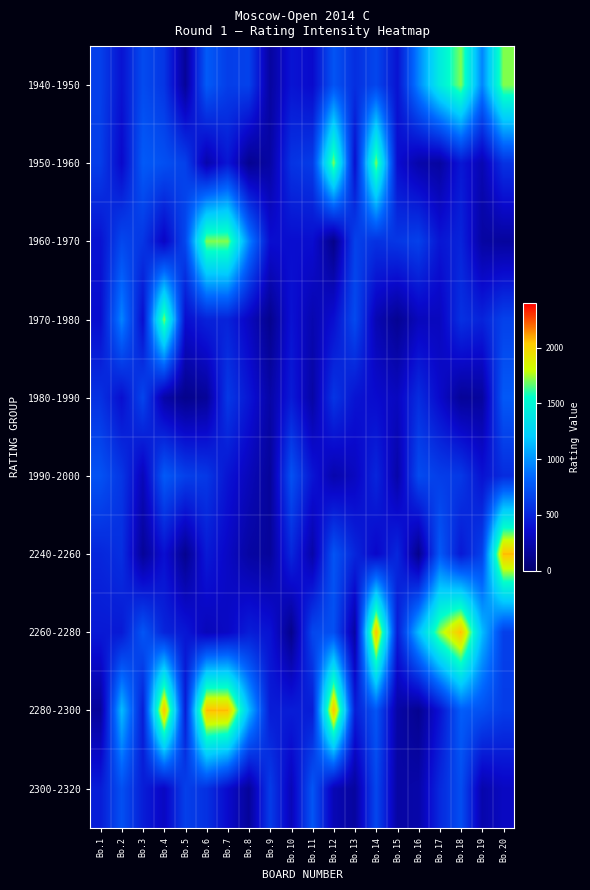

Reading left to right, what are all the values shown in this chart?

1940-1950: Bo.1=641.8	Bo.2=407.2	Bo.3=701.0	Bo.4=588.2	Bo.5=165.9	Bo.6=782.9	Bo.7=632.8	Bo.8=650.2	Bo.9=189.7	Bo.10=415.3	Bo.11=359.6	Bo.12=748.7	Bo.13=550.7	Bo.14=675.9	Bo.15=410.4	Bo.16=950.0	Bo.17=1425.0	Bo.18=1710.0	Bo.19=950.0	Bo.20=1710.0
1950-1960: Bo.1=630.7	Bo.2=348.2	Bo.3=779.5	Bo.4=725.2	Bo.5=644.9	Bo.6=236.2	Bo.7=426.7	Bo.8=130.7	Bo.9=208.0	Bo.10=578.1	Bo.11=621.3	Bo.12=1710.0	Bo.13=380.0	Bo.14=1710.0	Bo.15=380.0	Bo.16=232.6	Bo.17=190.9	Bo.18=433.0	Bo.19=258.8	Bo.20=568.9
1960-1970: Bo.1=406.0	Bo.2=682.9	Bo.3=590.2	Bo.4=318.7	Bo.5=682.6	Bo.6=1710.0	Bo.7=1710.0	Bo.8=950.0	Bo.9=380.0	Bo.10=380.0	Bo.11=380.0	Bo.12=105.2	Bo.13=650.8	Bo.14=565.4	Bo.15=593.6	Bo.16=646.5	Bo.17=421.2	Bo.18=498.1	Bo.19=197.9	Bo.20=180.2
1970-1980: Bo.1=380.0	Bo.2=950.0	Bo.3=380.0	Bo.4=1710.0	Bo.5=380.0	Bo.6=487.5	Bo.7=491.4	Bo.8=312.8	Bo.9=121.6	Bo.10=405.7	Bo.11=250.2	Bo.12=386.0	Bo.13=697.4	Bo.14=263.8	Bo.15=140.8	Bo.16=297.0	Bo.17=305.5	Bo.18=563.3	Bo.19=489.9	Bo.20=648.7
1980-1990: Bo.1=565.0	Bo.2=384.5	Bo.3=669.8	Bo.4=216.9	Bo.5=115.9	Bo.6=163.0	Bo.7=605.7	Bo.8=423.3	Bo.9=212.9	Bo.10=450.7	Bo.11=206.6	Bo.12=587.4	Bo.13=412.3	Bo.14=366.7	Bo.15=311.1	Bo.16=541.2	Bo.17=353.3	Bo.18=161.4	Bo.19=182.6	Bo.20=773.3
1990-2000: Bo.1=736.0	Bo.2=589.8	Bo.3=286.1	Bo.4=778.4	Bo.5=645.1	Bo.6=601.8	Bo.7=414.6	Bo.8=290.6	Bo.9=167.5	Bo.10=731.8	Bo.11=419.0	Bo.12=241.7	Bo.13=314.2	Bo.14=505.5	Bo.15=223.7	Bo.16=699.6	Bo.17=631.0	Bo.18=603.6	Bo.19=402.5	Bo.20=539.1
2240-2260: Bo.1=508.9	Bo.2=554.9	Bo.3=159.1	Bo.4=391.1	Bo.5=129.1	Bo.6=445.8	Bo.7=330.9	Bo.8=201.2	Bo.9=172.4	Bo.10=511.4	Bo.11=219.4	Bo.12=747.6	Bo.13=506.7	Bo.14=342.8	Bo.15=513.6	Bo.16=116.0	Bo.17=771.0	Bo.18=437.6	Bo.19=647.9	Bo.20=2070.0
2260-2280: Bo.1=440.7	Bo.2=443.5	Bo.3=756.5	Bo.4=500.2	Bo.5=431.4	Bo.6=286.9	Bo.7=332.1	Bo.8=464.5	Bo.9=407.2	Bo.10=115.1	Bo.11=678.4	Bo.12=727.3	Bo.13=198.2	Bo.14=2070.0	Bo.15=460.0	Bo.16=1150.0	Bo.17=1725.0	Bo.18=2070.0	Bo.19=1150.0	Bo.20=638.1
2280-2300: Bo.1=175.4	Bo.2=1150.0	Bo.3=460.0	Bo.4=2070.0	Bo.5=460.0	Bo.6=2070.0	Bo.7=2070.0	Bo.8=1150.0	Bo.9=460.0	Bo.10=460.0	Bo.11=460.0	Bo.12=2070.0	Bo.13=460.0	Bo.14=755.2	Bo.15=215.2	Bo.16=131.4	Bo.17=404.6	Bo.18=794.7	Bo.19=724.2	Bo.20=624.0
2300-2320: Bo.1=460.0	Bo.2=725.4	Bo.3=463.2	Bo.4=321.2	Bo.5=640.4	Bo.6=563.2	Bo.7=361.6	Bo.8=166.1	Bo.9=622.8	Bo.10=283.7	Bo.11=755.8	Bo.12=268.7	Bo.13=185.9	Bo.14=681.8	Bo.15=207.3	Bo.16=225.5	Bo.17=519.6	Bo.18=712.2	Bo.19=237.5	Bo.20=317.2